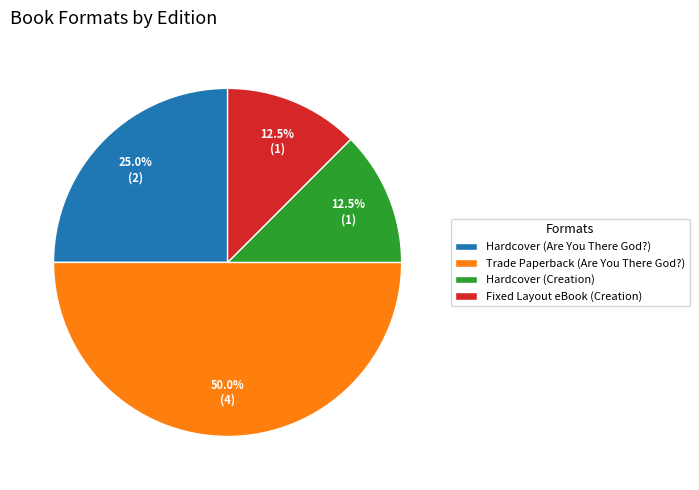

What is the largest slice in the pie chart?

Trade Paperback (Are You There God?)